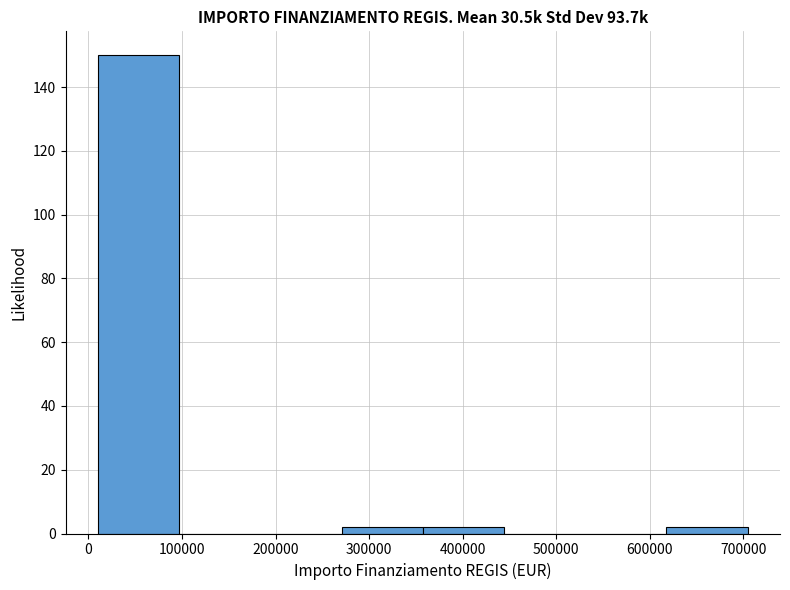

Which range on the x-axis has the tallest bar?

10000 to 100000